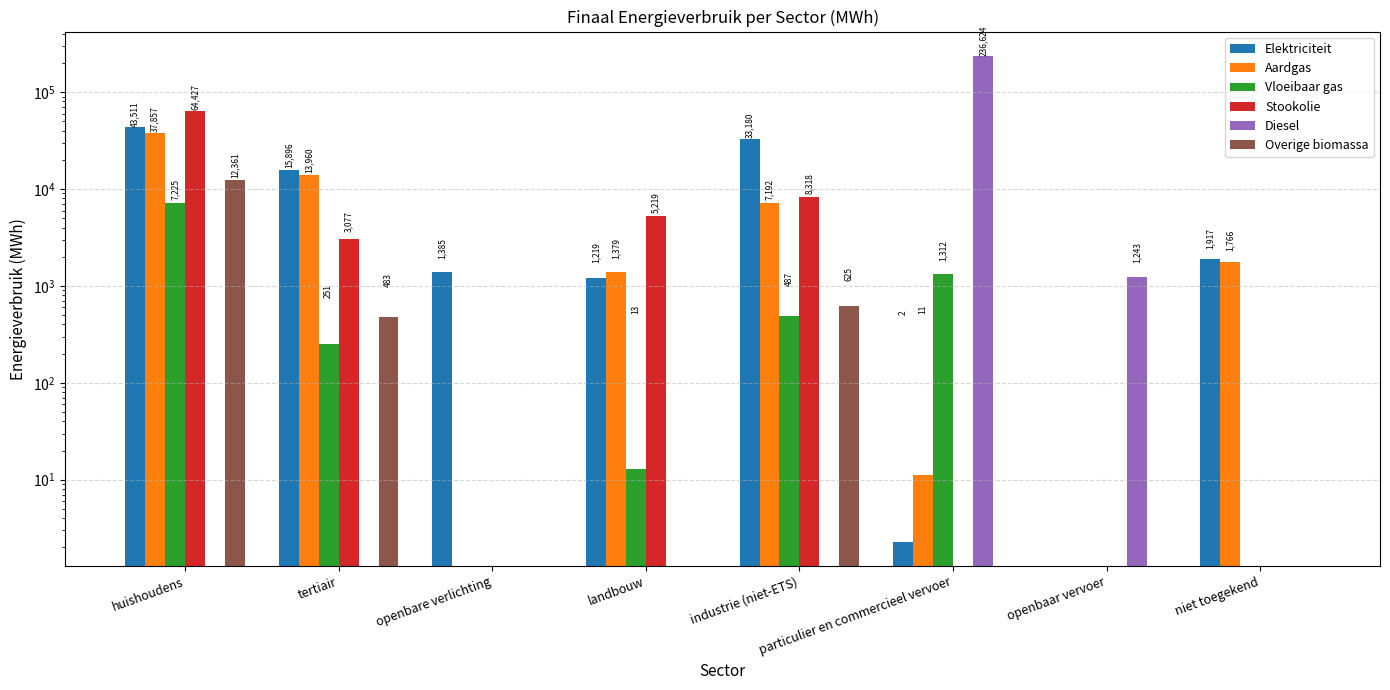

What is the sum of all Overige biomassa values?

13469.4